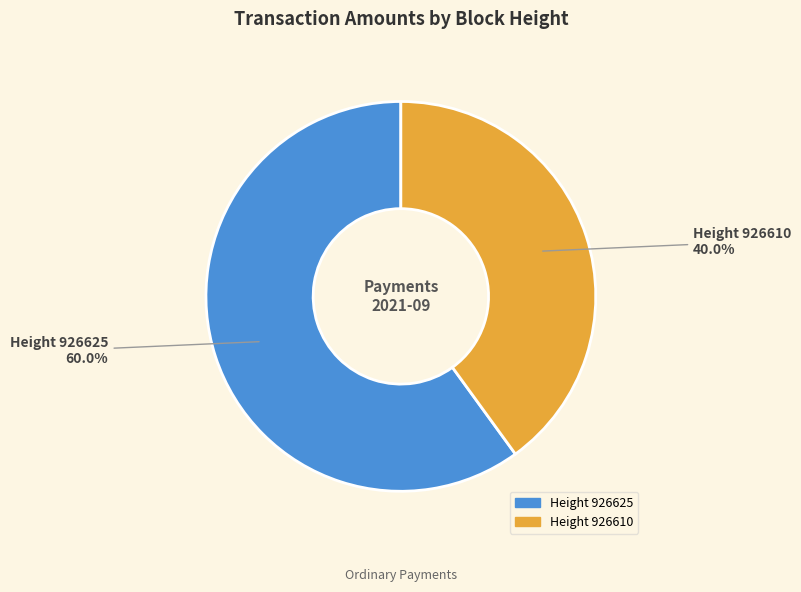

Which slice is the largest?

Height 926625